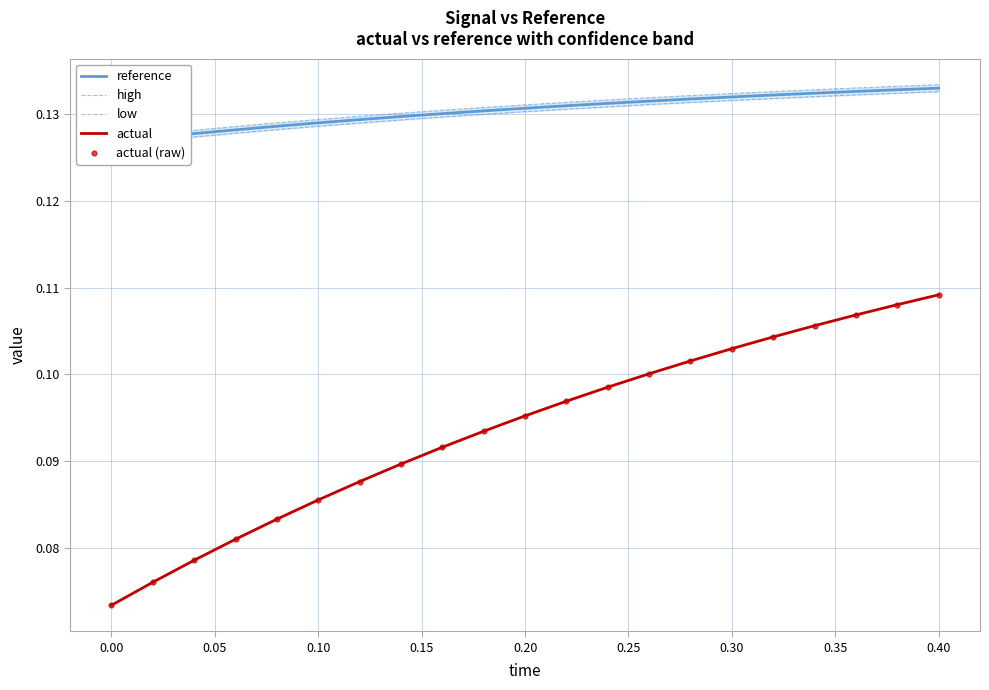

What is the greatest value displayed?

0.1